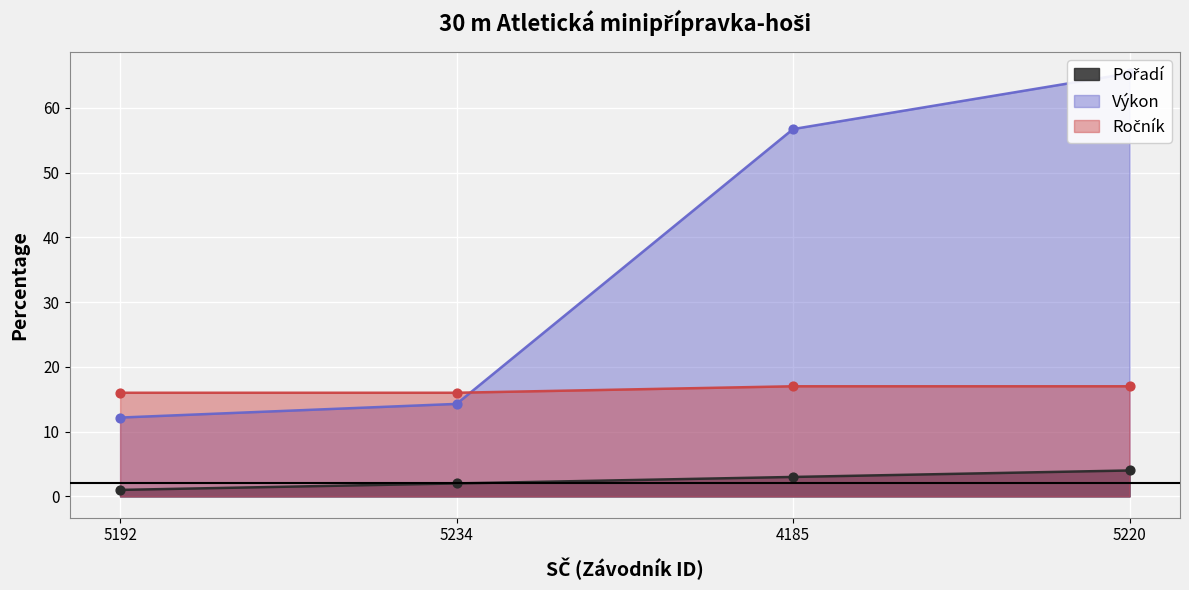

Is the value of Výkon at 5234 greater than the value of Pořadí at 5234?

Yes